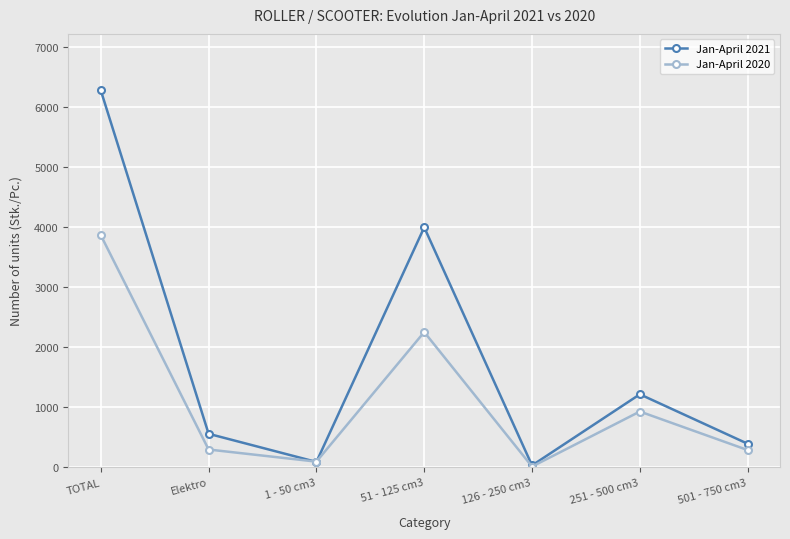

How many categories are shown in the chart?

7